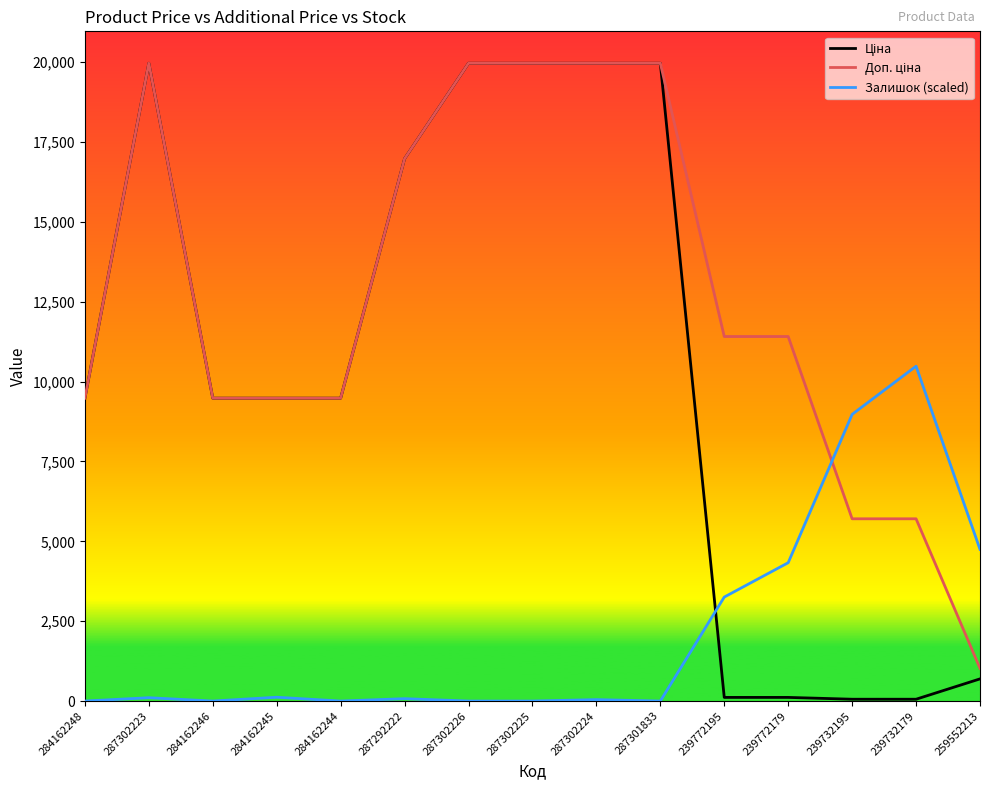

The Залишок (scaled) series shows 10481.2 at 239732179. True or false?

True